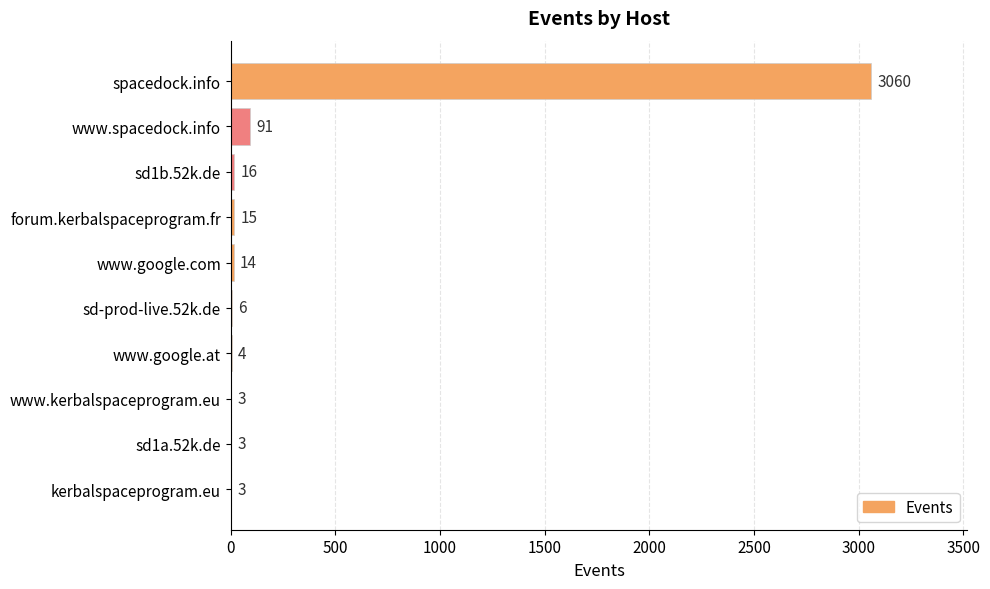

Reading bottom to top, extract all data points from this chart.

kerbalspaceprogram.eu=3	sd1a.52k.de=3	www.kerbalspaceprogram.eu=3	www.google.at=4	sd-prod-live.52k.de=6	www.google.com=14	forum.kerbalspaceprogram.fr=15	sd1b.52k.de=16	www.spacedock.info=91	spacedock.info=3060